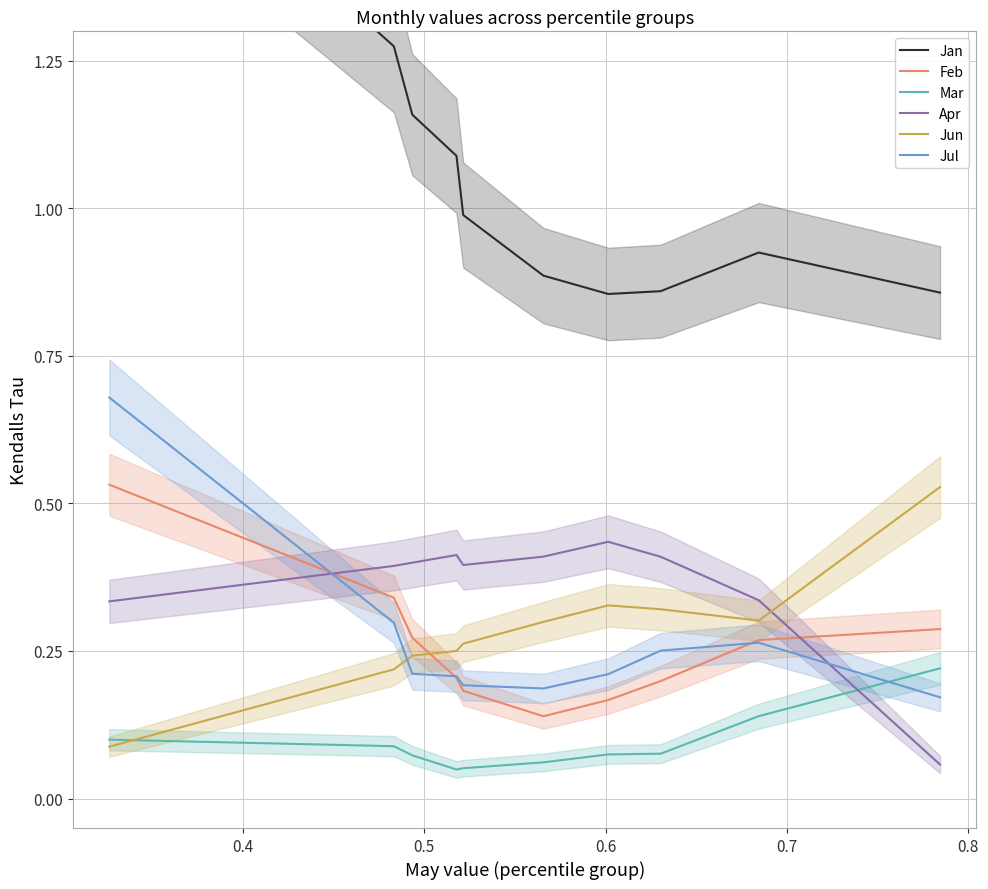

True or false: Feb and Apr intersect in this chart.

True